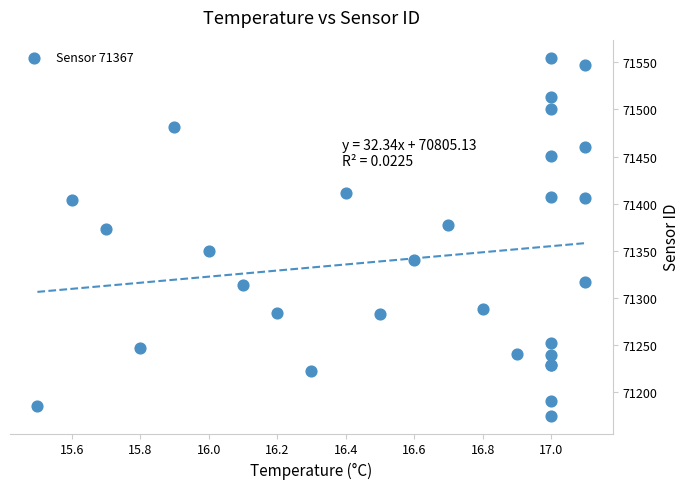

What Y value in the scatter plot is closest to 71365?

71372.7